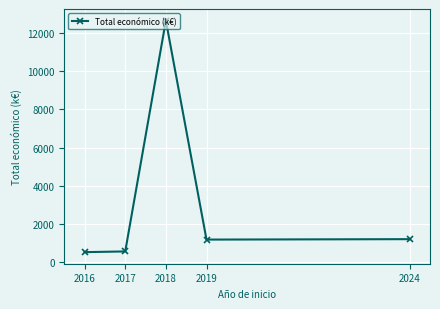

True or false: the data has more than 1 interior local peaks.

False